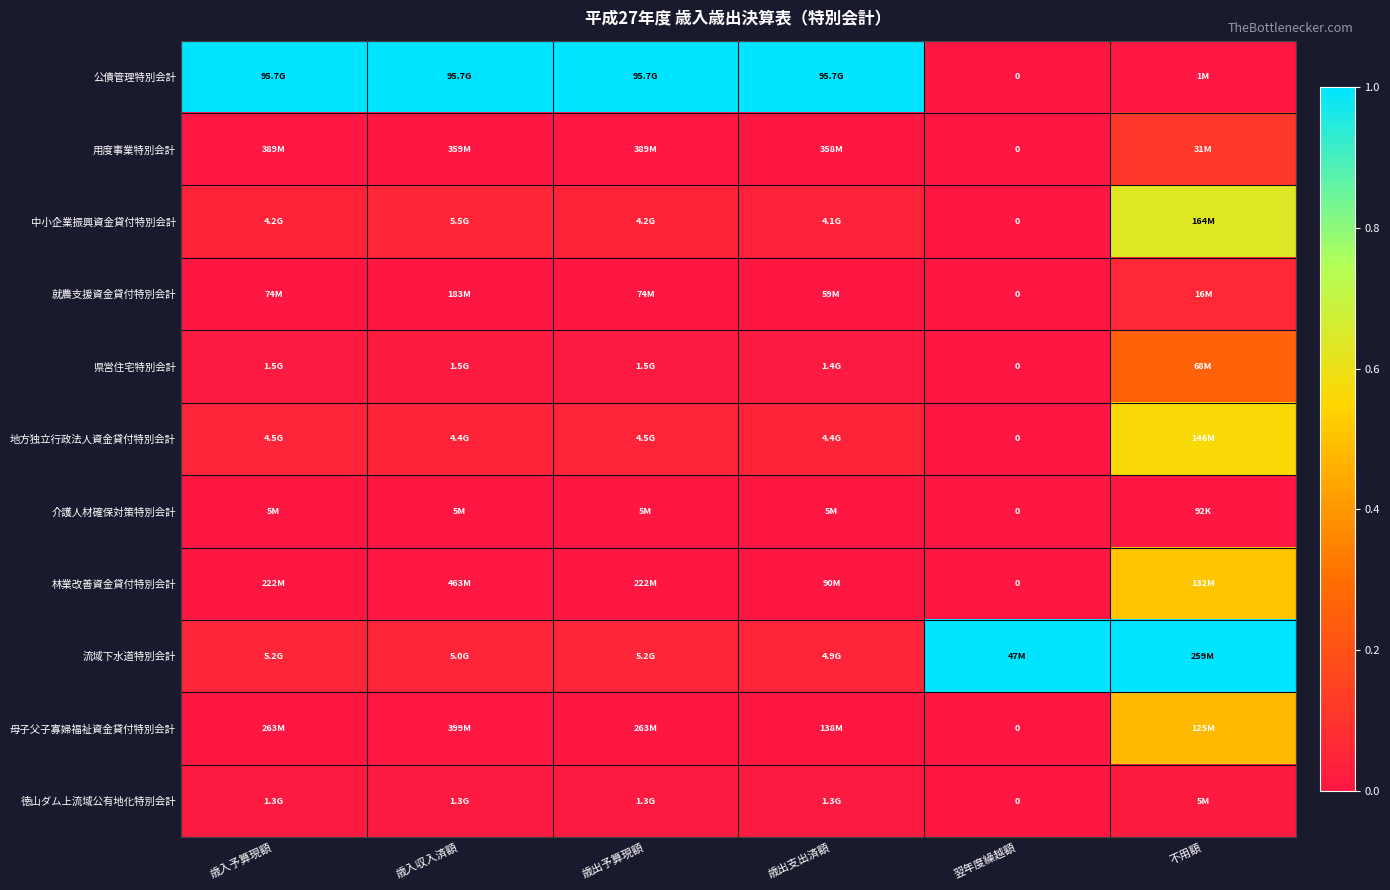

Where is 公債管理特別会計 nearest to the value 0?

翌年度繰越額